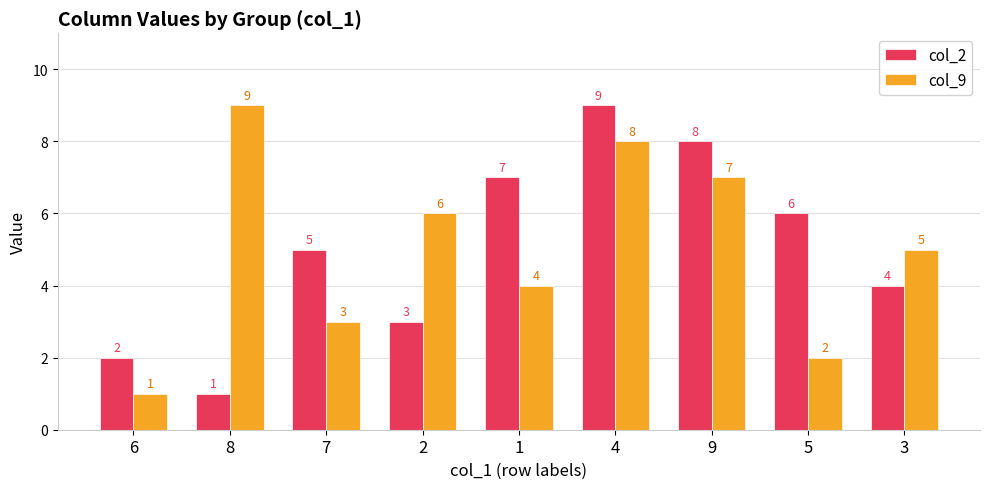

Is it true that col_9 equals 4 at 1?

True